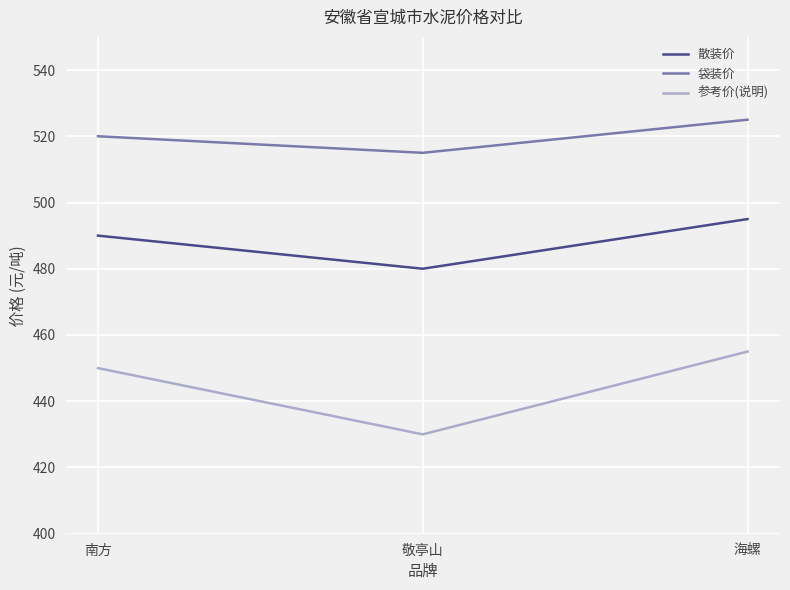

Does the chart display data point markers on the line(s)?

No